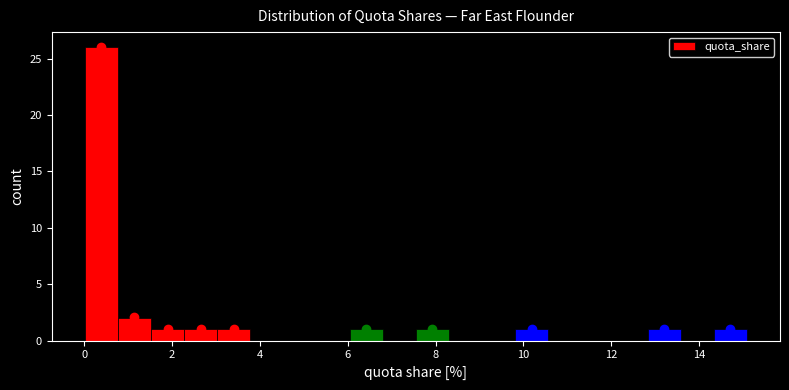

Read against the x-axis, roughly where is the centre of the tallest bar?

0.4